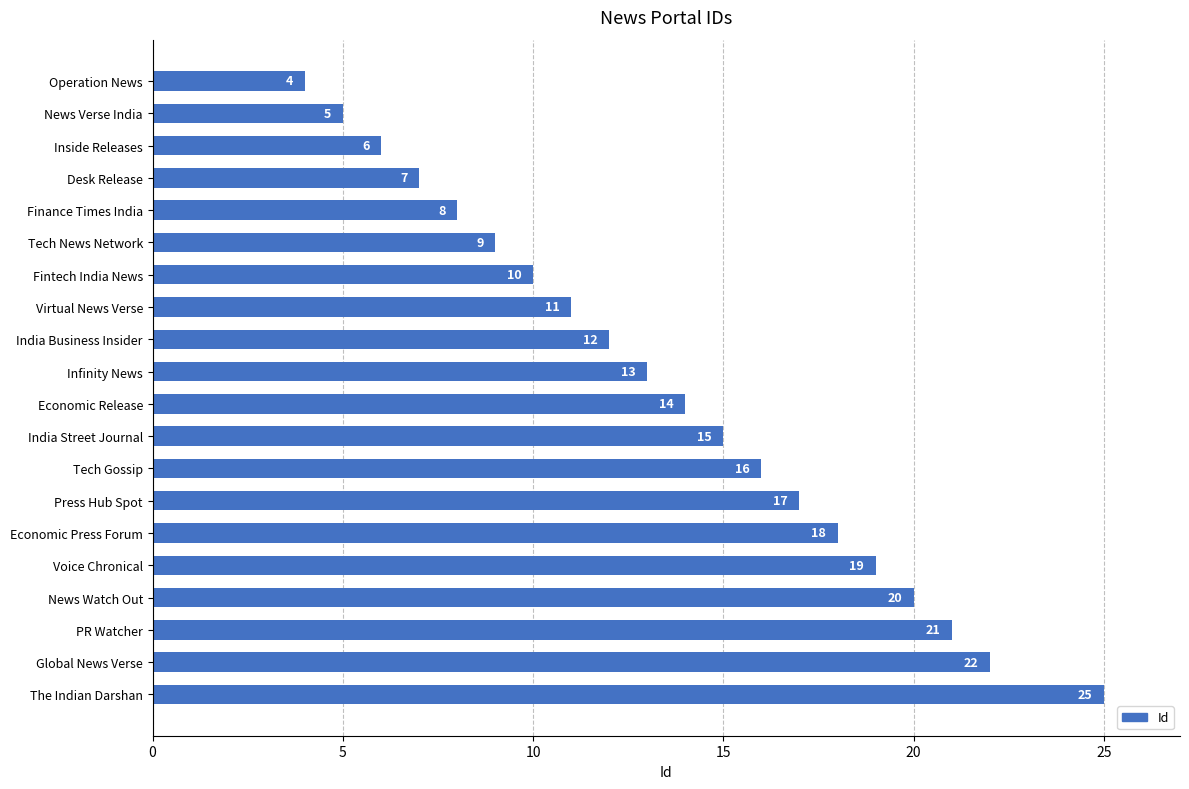

The chart shows a value of 7 at Desk Release. True or false?

True